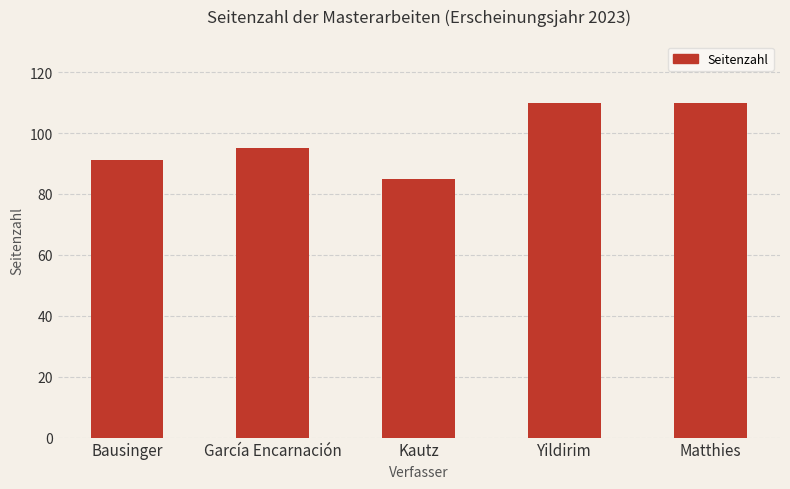

Where is the data nearest to the value 97?

García Encarnación